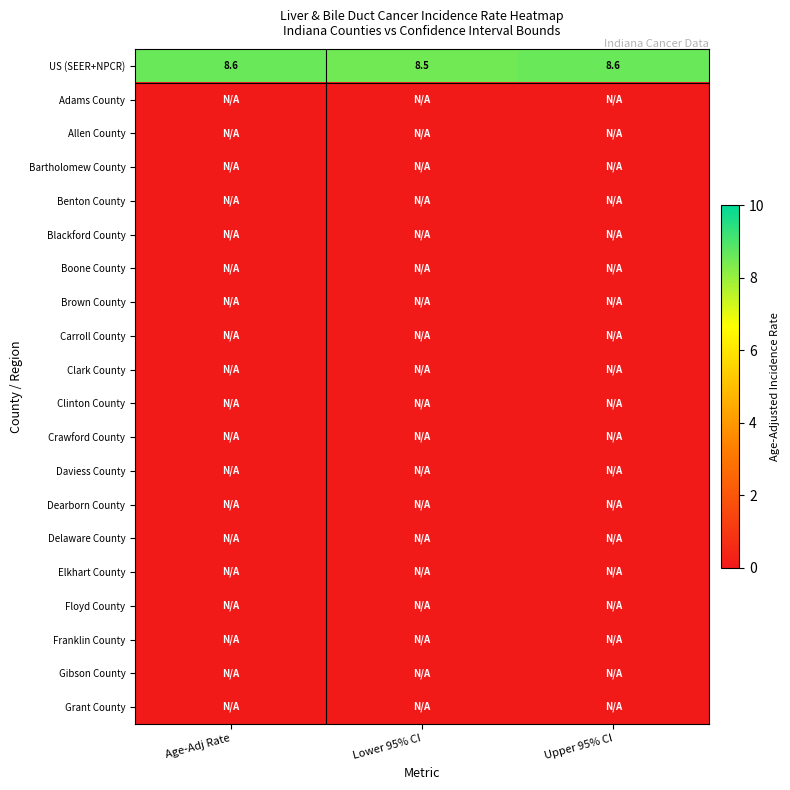

What is the total value across all series at Upper 95% CI?

8.6